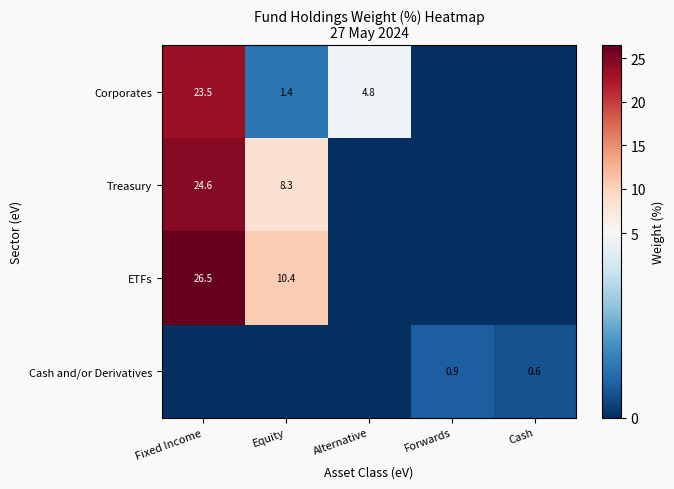

The Treasury series shows 12.8 at Equity. True or false?

False